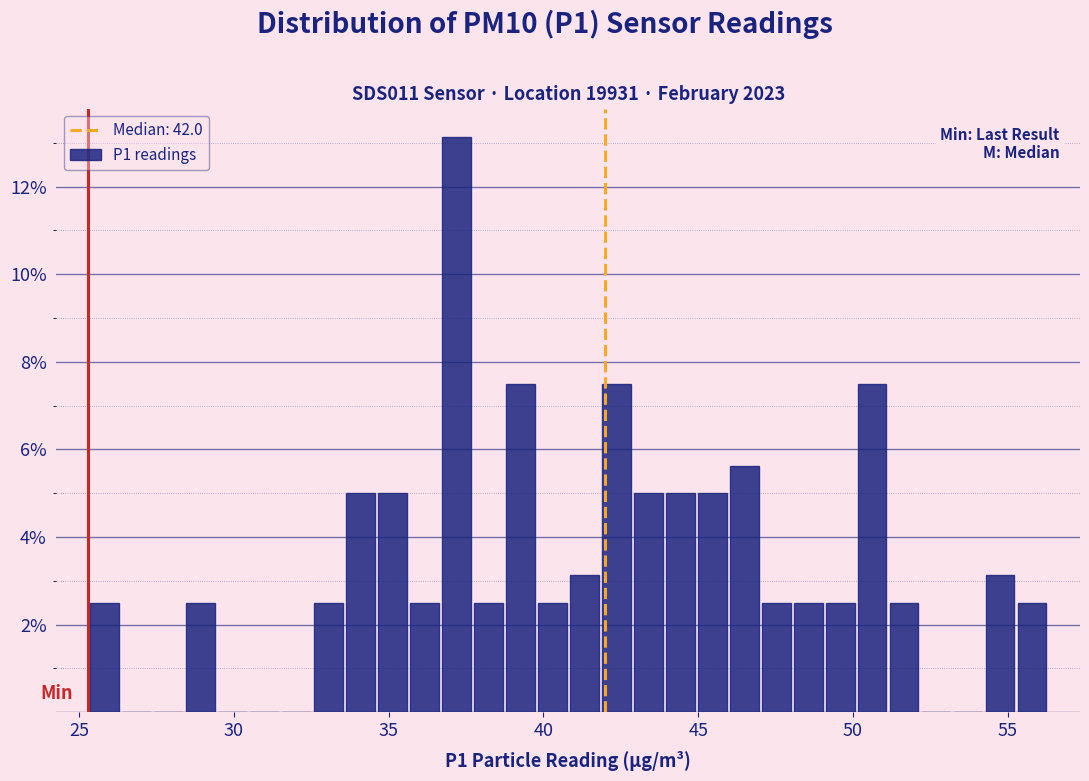

Around what value on the x-axis is the tallest bar? Give the approximate position of its centre, as read against the axis.

37.0